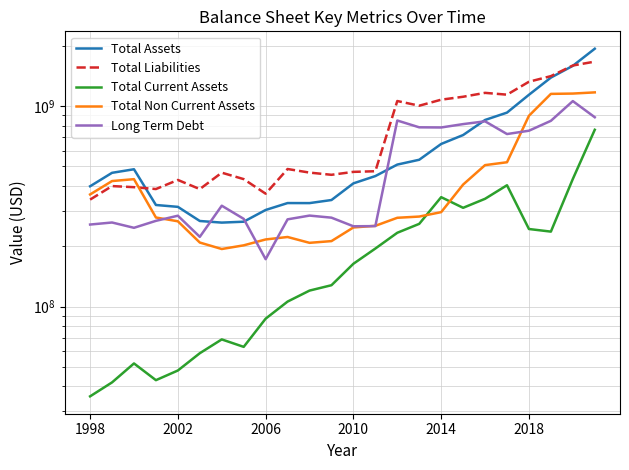

True or false: Total Non Current Assets and Total Assets cross at least once.

False